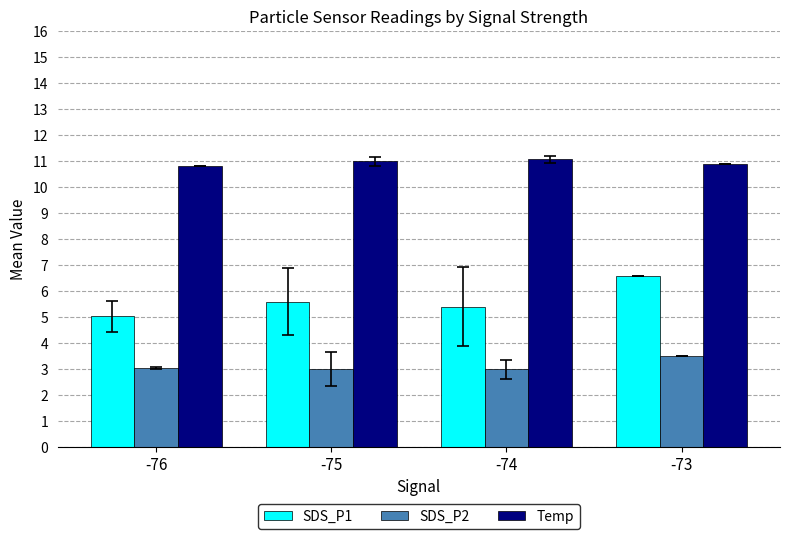

Rank the series by their average value, from highest to lowest.

Temp, SDS_P1, SDS_P2